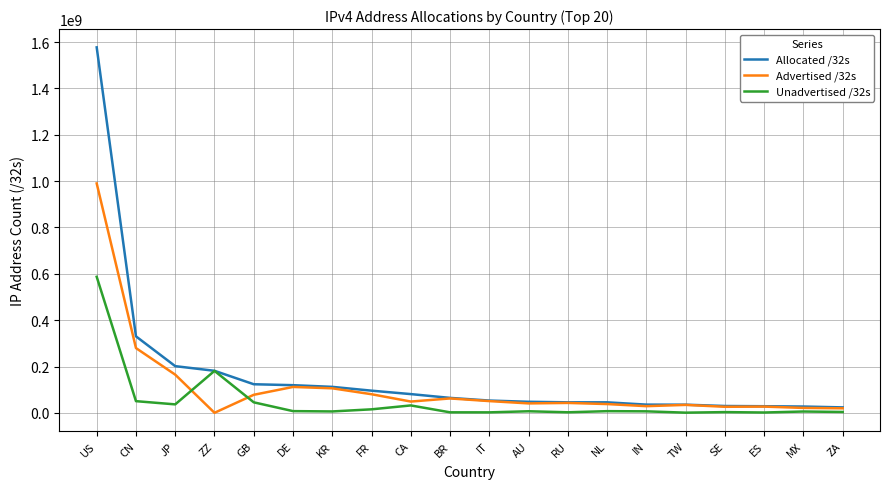

Is the value of Advertised /32s at MX greater than the value of Allocated /32s at RU?

No